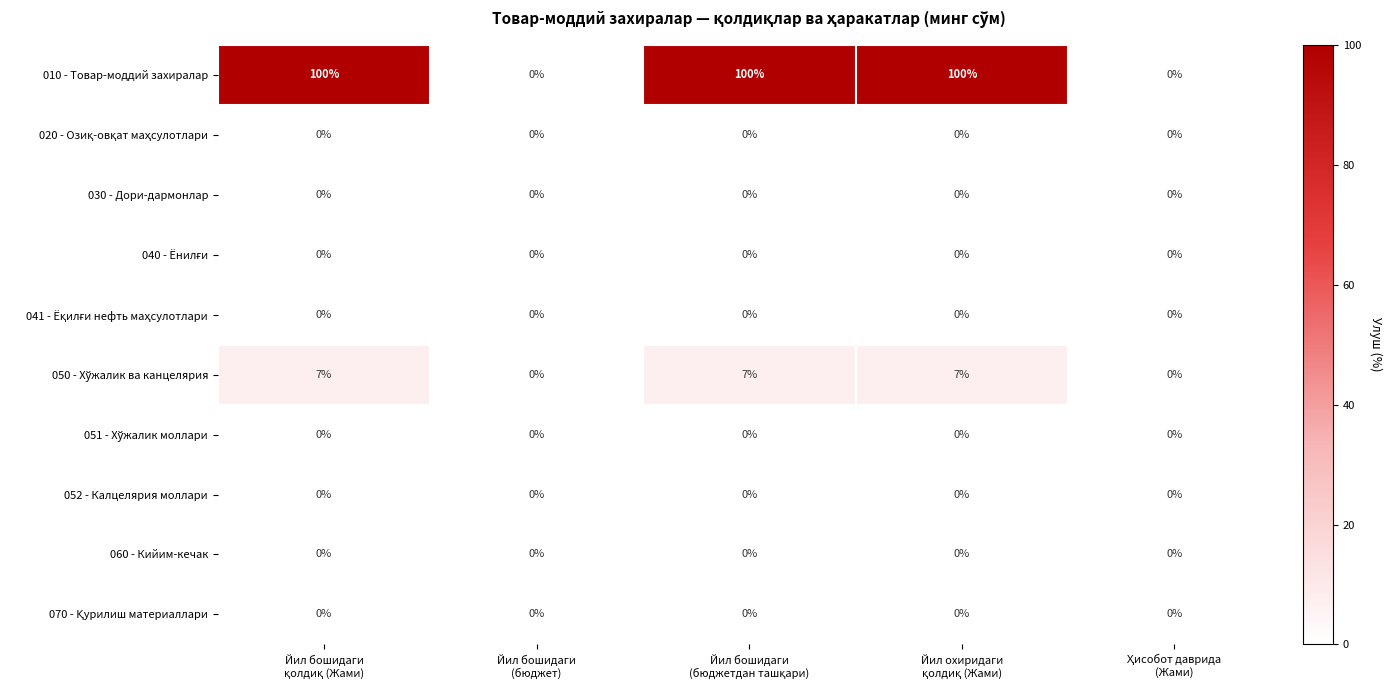

Which series has the largest total across all categories?

010 - Товар-моддий захиралар